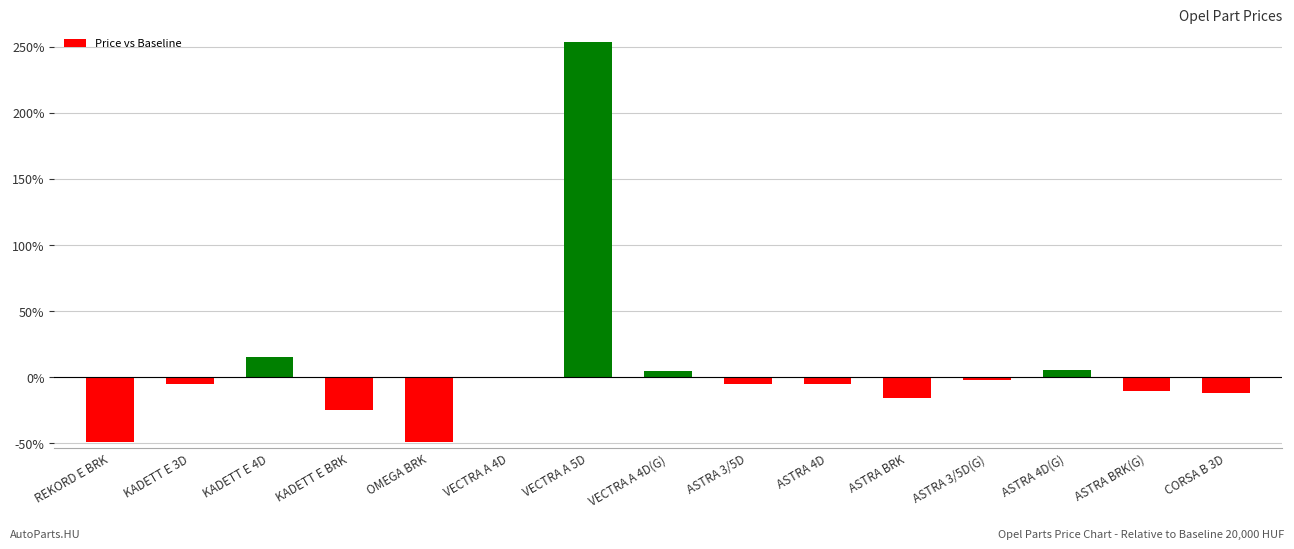

What is the sum of all values?

99.5